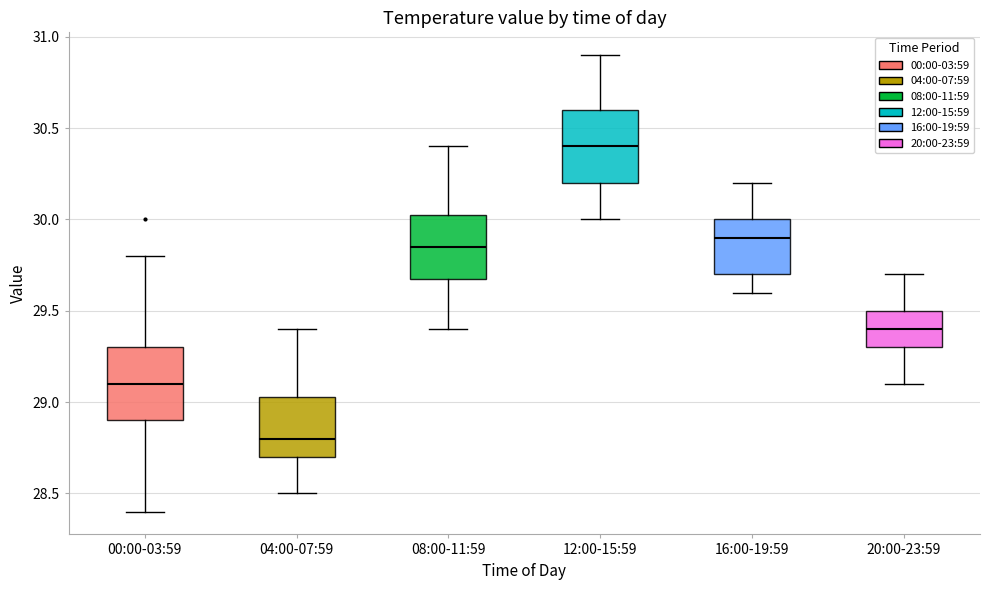

Reading left to right, transcribe this box plot: for each box, give where its median line is, the range the box spans, and where its two whiskers end, as read against the y-axis. The values are not printed on the chart, so give them approximately, as read against the axis.

00:00-03:59: median 29.10, box 28.90 to 29.30, whiskers 28.40 to 29.80
04:00-07:59: median 28.80, box 28.70 to 29.05, whiskers 28.50 to 29.40
08:00-11:59: median 29.85, box 29.70 to 30.05, whiskers 29.40 to 30.40
12:00-15:59: median 30.40, box 30.20 to 30.60, whiskers 30.00 to 30.90
16:00-19:59: median 29.90, box 29.70 to 30.00, whiskers 29.60 to 30.20
20:00-23:59: median 29.40, box 29.30 to 29.50, whiskers 29.10 to 29.70